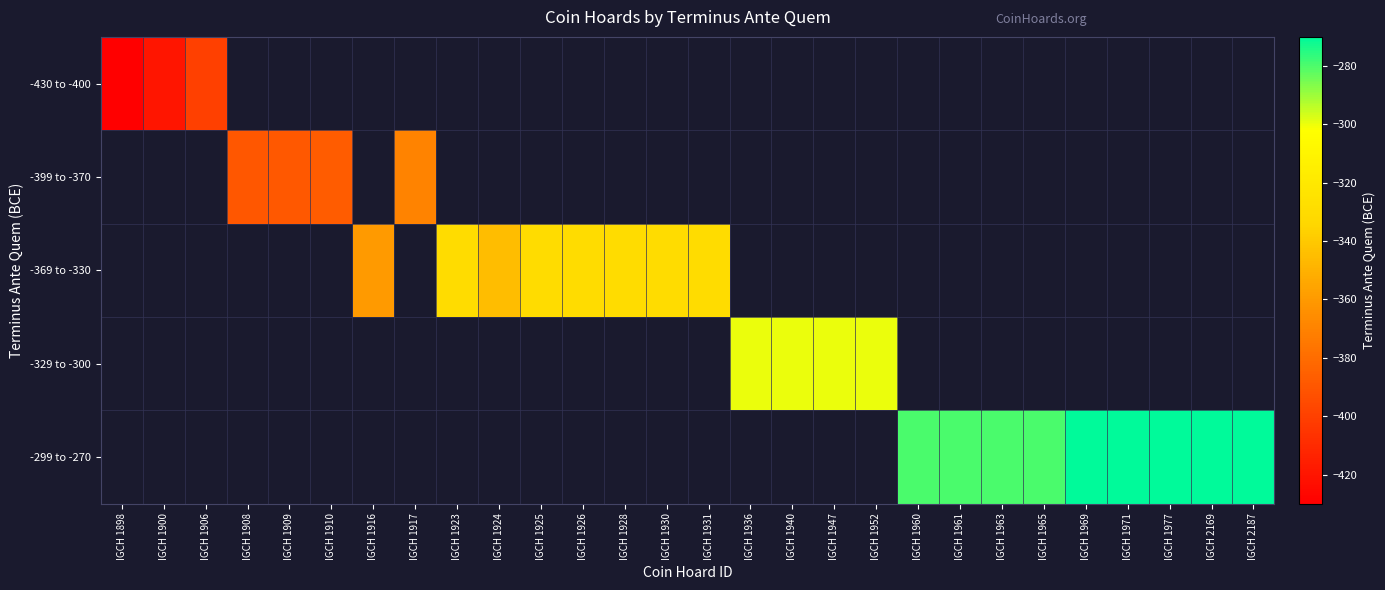

List the series in order of their overall mean, lowest first.

-430 to -400, -399 to -370, -369 to -330, -329 to -300, -299 to -270